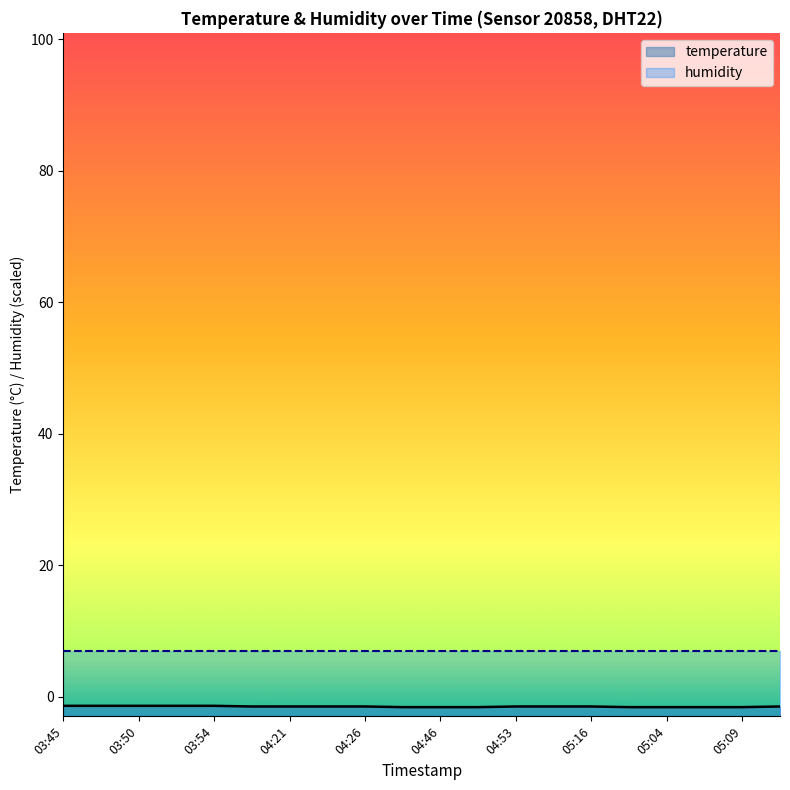

Which category has the lowest value across all series?

04:44